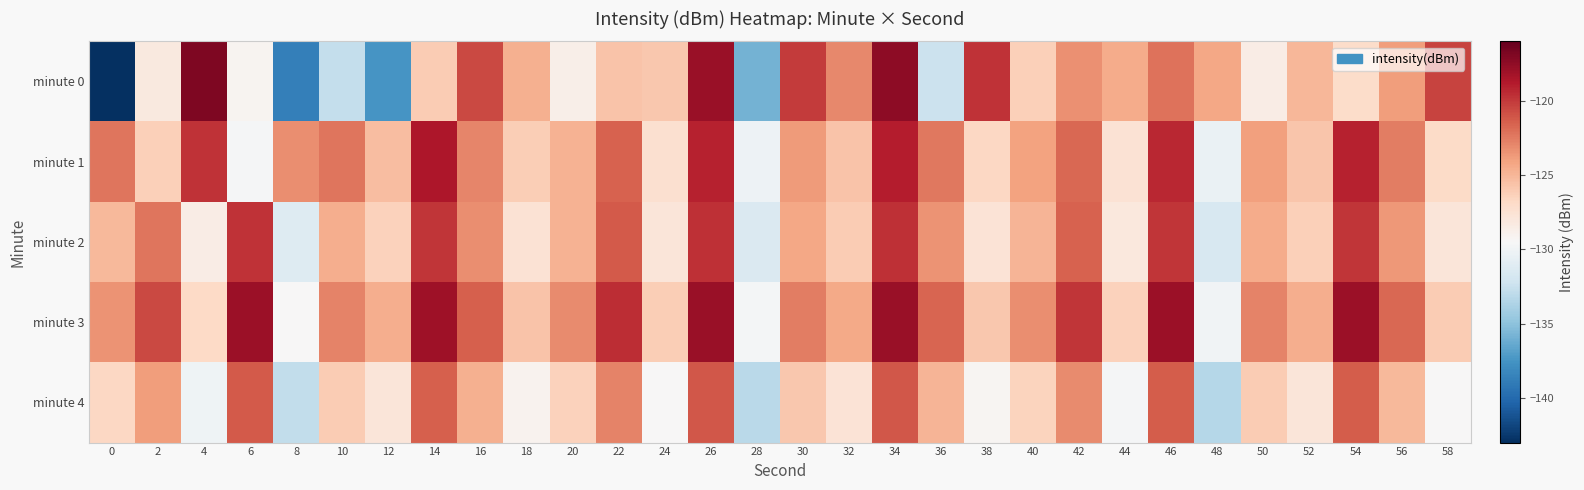

Count the number of categories in the chart.

30